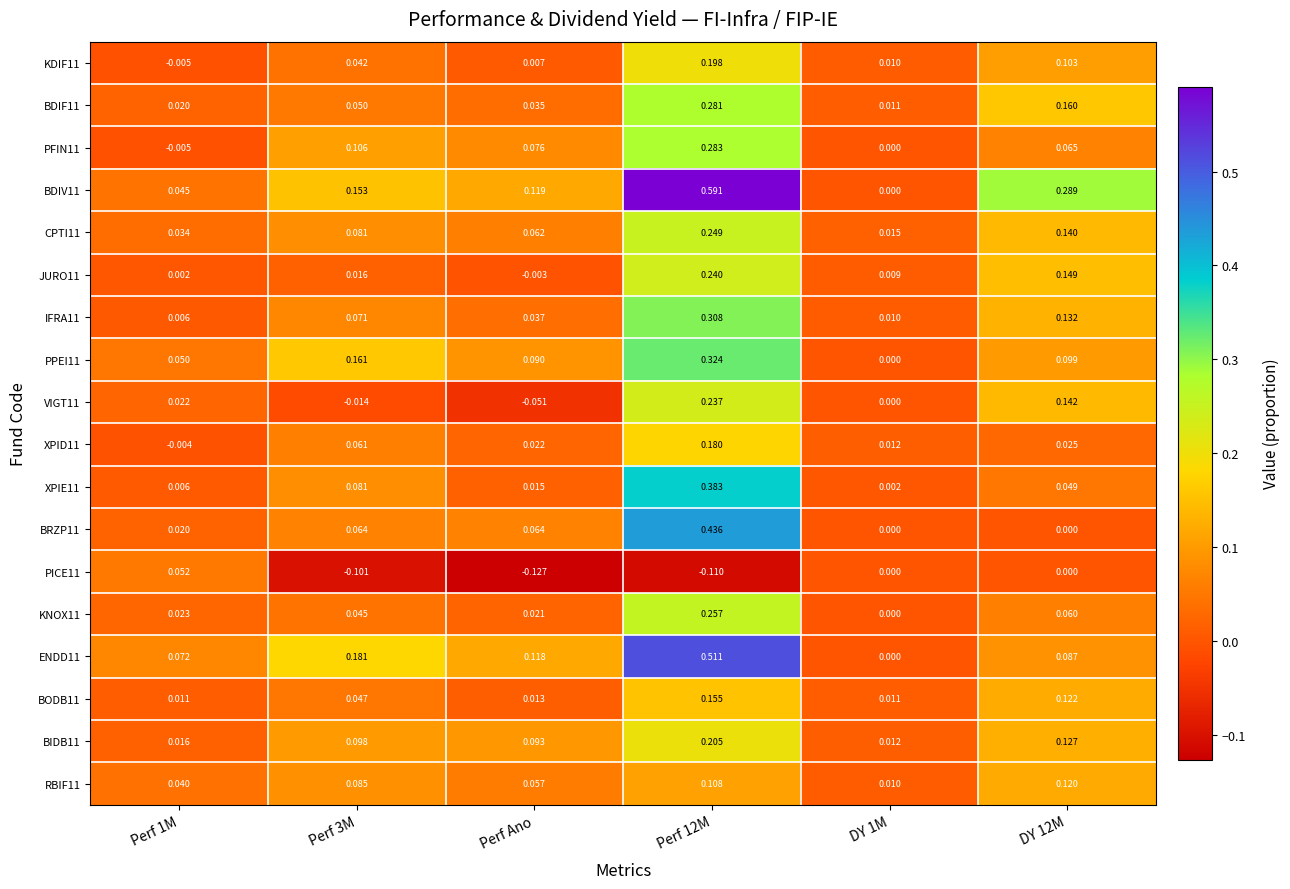

Is the value of KDIF11 at Perf Ano greater than the value of BDIF11 at DY 12M?

No